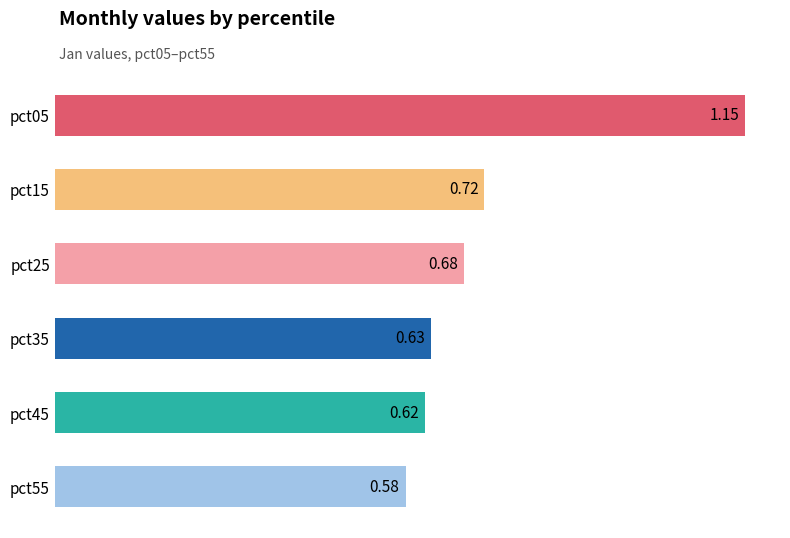

What is the difference between the second highest and second lowest values?

0.1